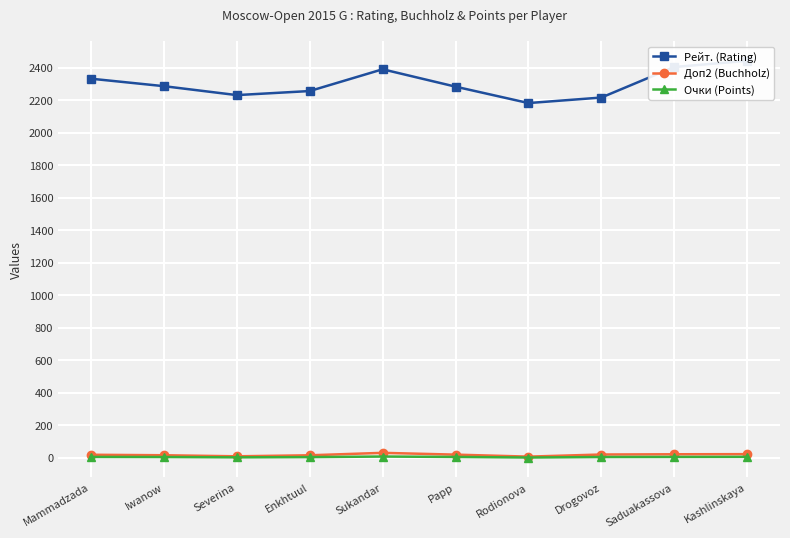

Where is the first local maximum for Рейт. (Rating)?

Sukandar